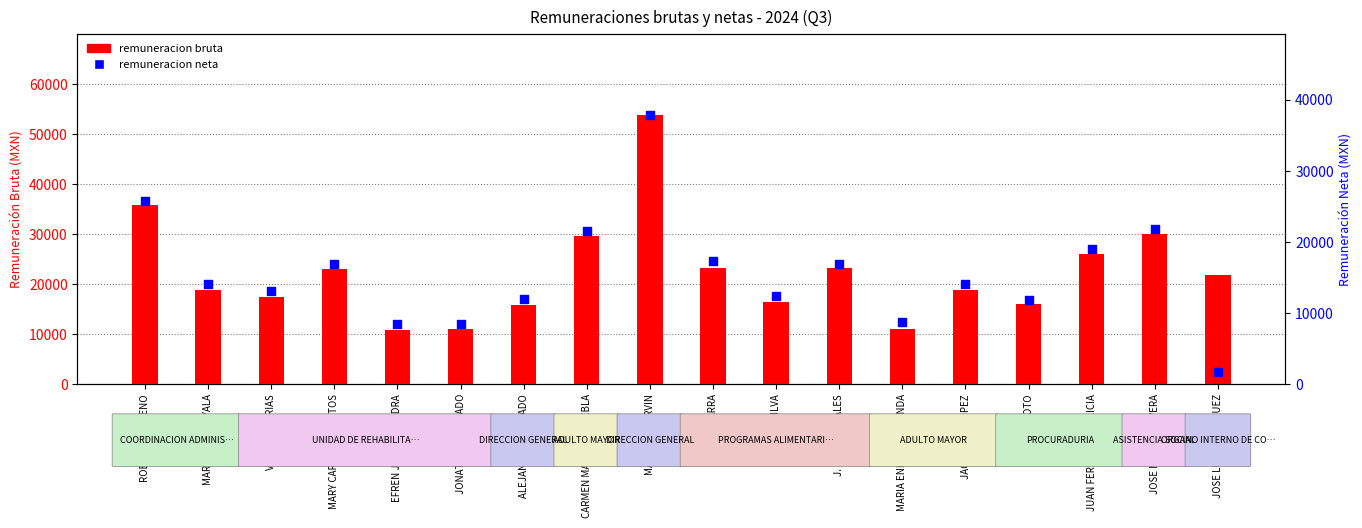

What are all the series names shown in the legend?

remuneracion bruta, remuneracion neta